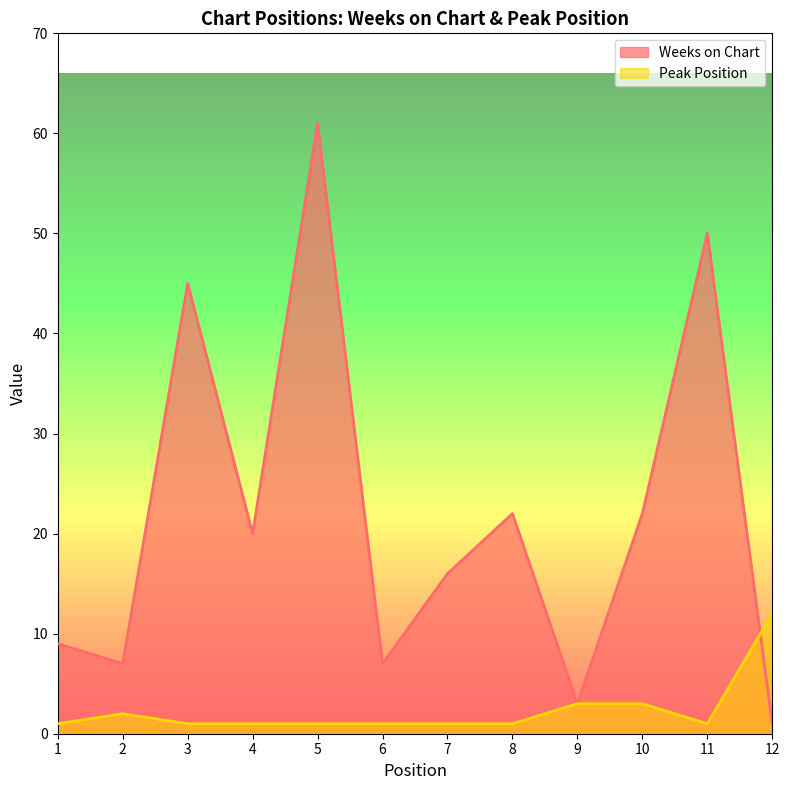

What is the value of the Weeks on Chart point at the 10th from the left?

22